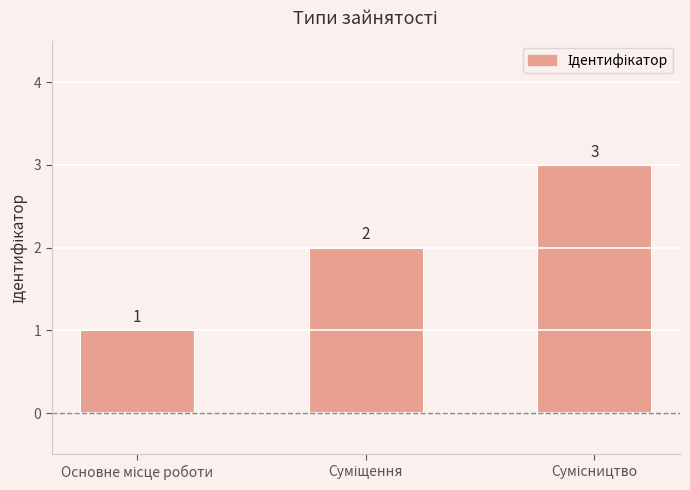

What is the maximum value shown in the chart?

3